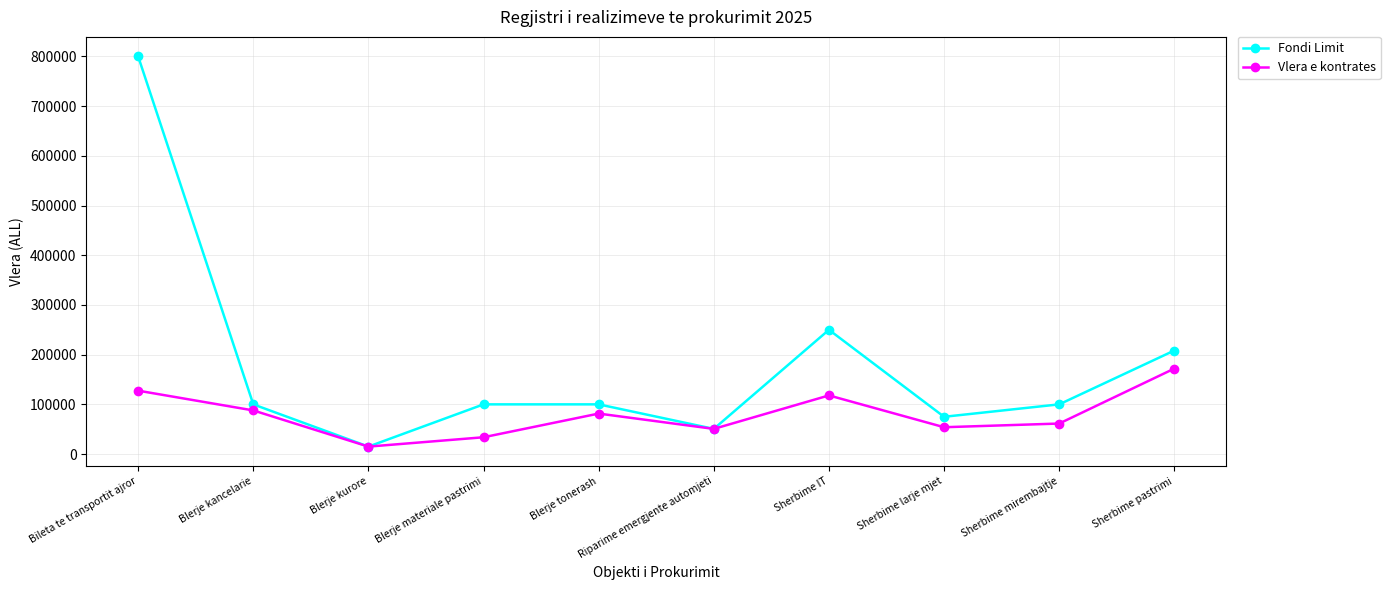

The value of Vlera e kontrates at Bileta te transportit ajror is 127550. True or false?

True